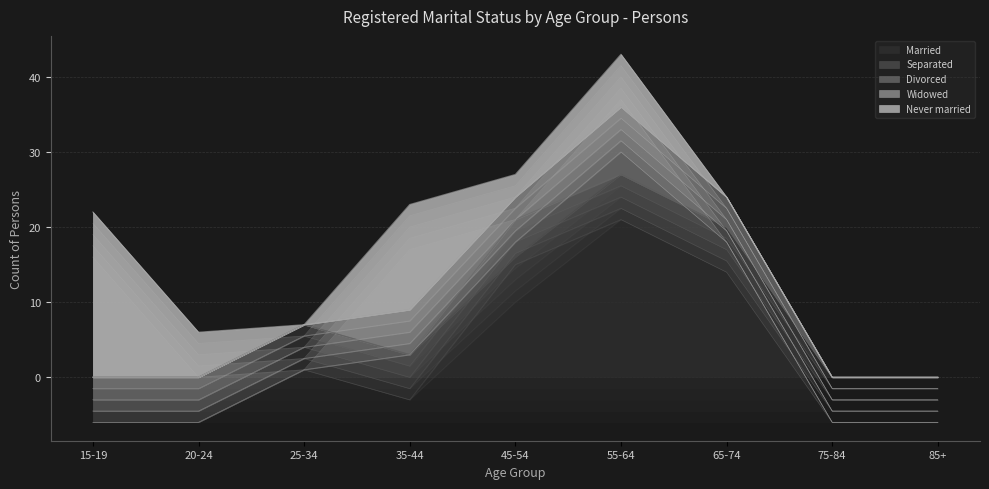

True or false: Divorced and Married cross at least once.

True